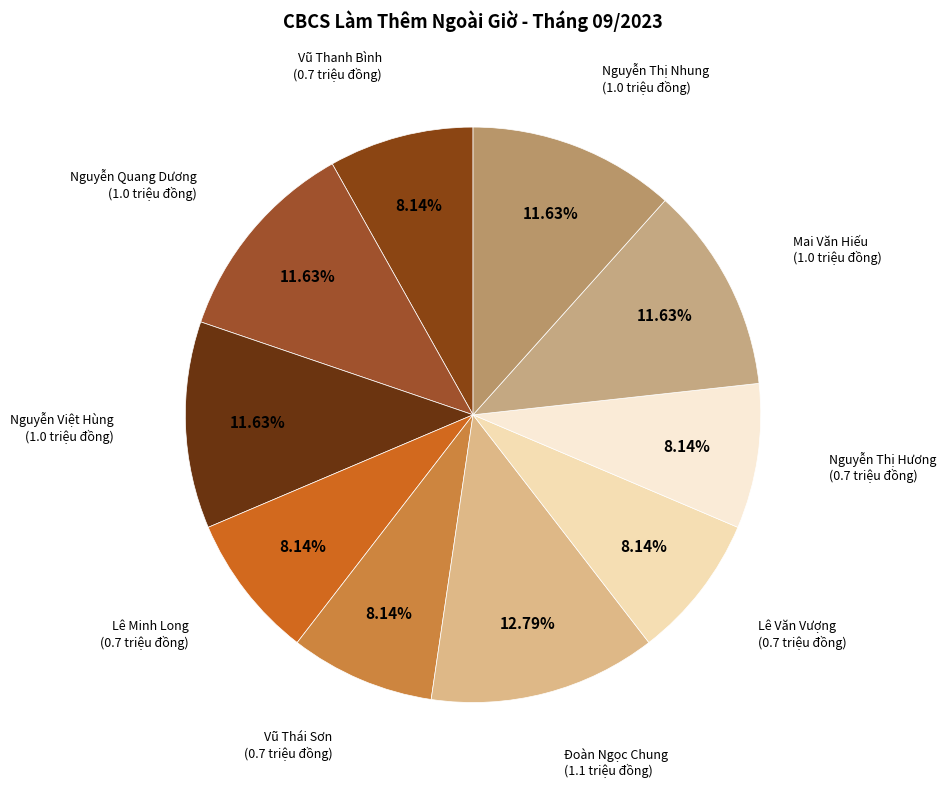

Which category has the smallest portion of the pie?

Vũ Thanh Bình